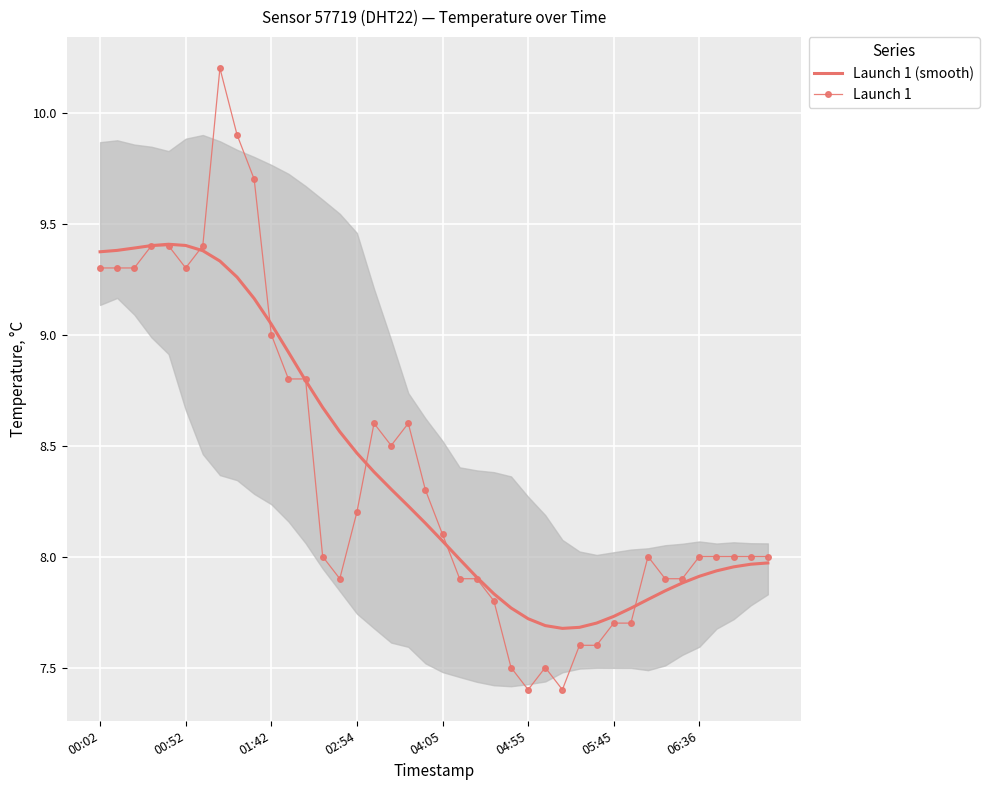

In Launch 1 (smooth), how many points are higher than both neighbors (excluding endpoints)?

1